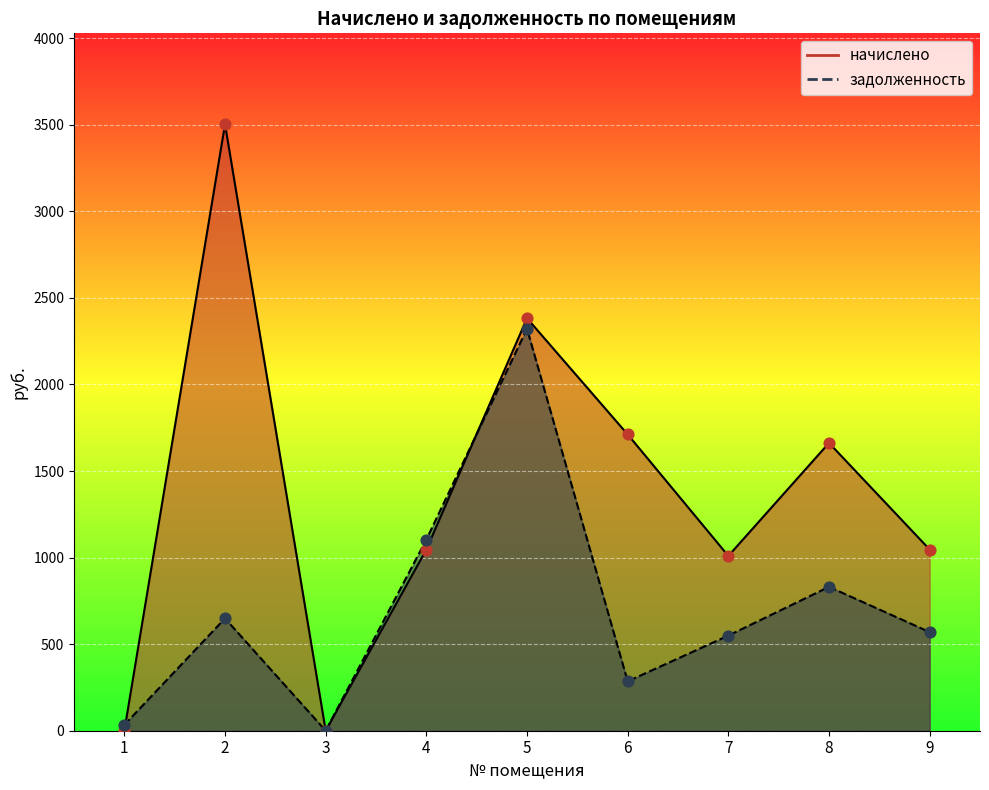

At which category is the sum across all series the highest?

5